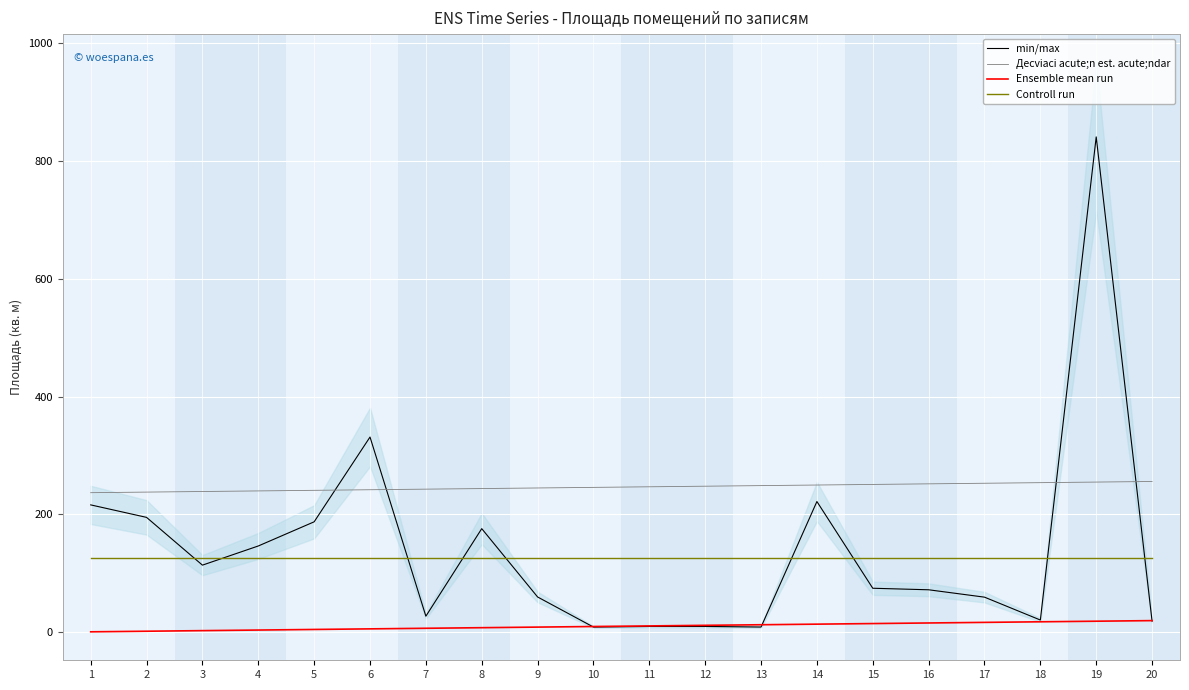

What is the lowest value of the min/max series?

9.1